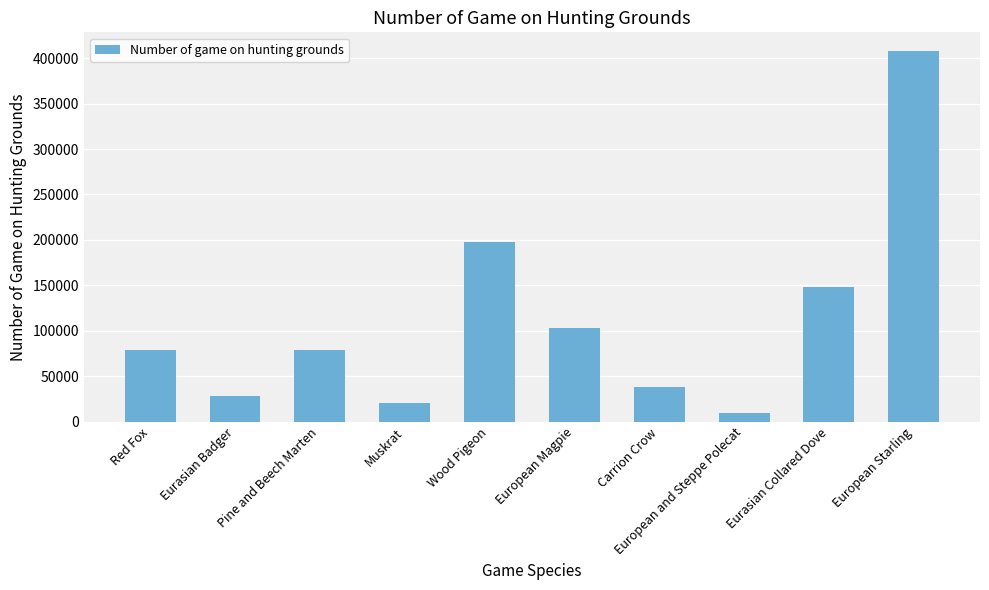

True or false: the data shows 275954 at European Starling.

False